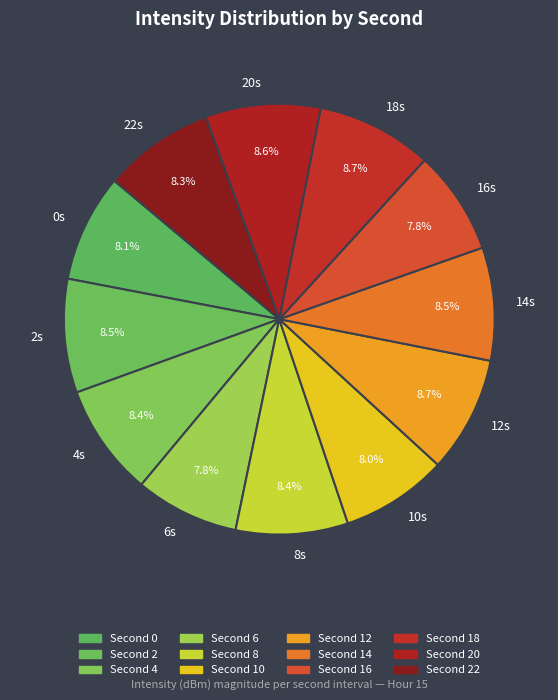

Does 0s account for over 50% of the chart?

No